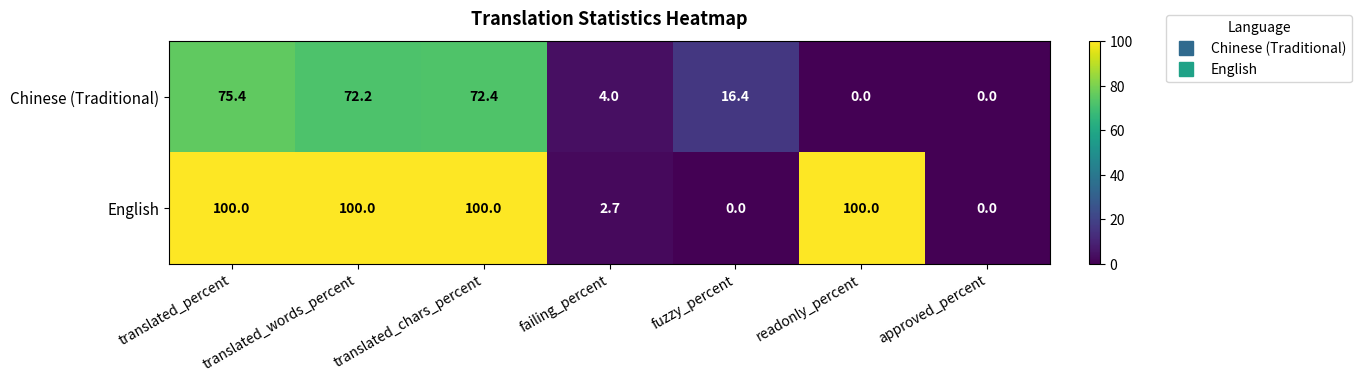

What is the difference between the second highest and second lowest values in the English series?

100.0